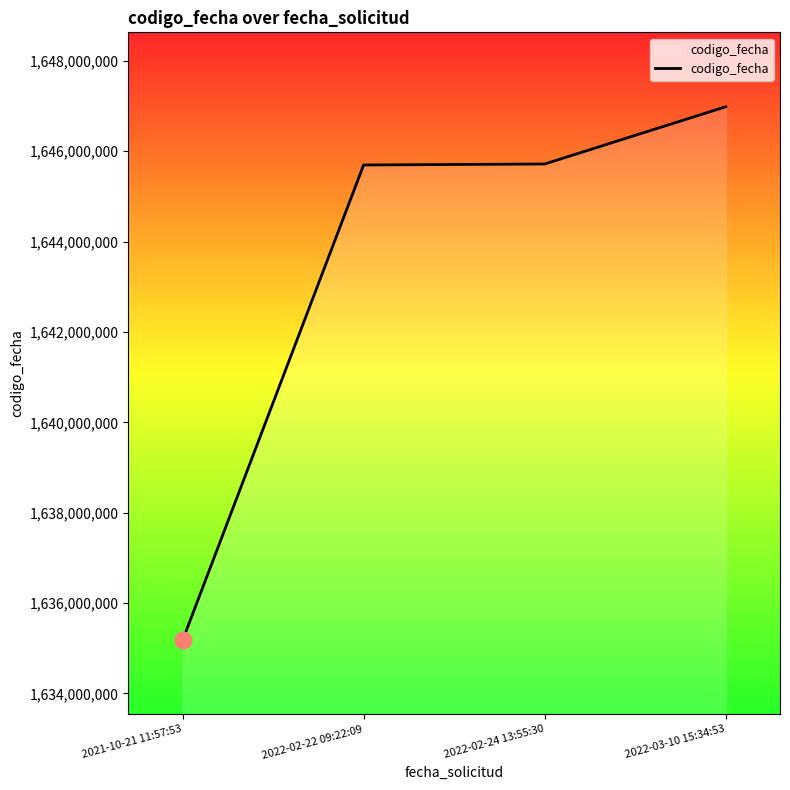

How many lines are shown in the chart?

1